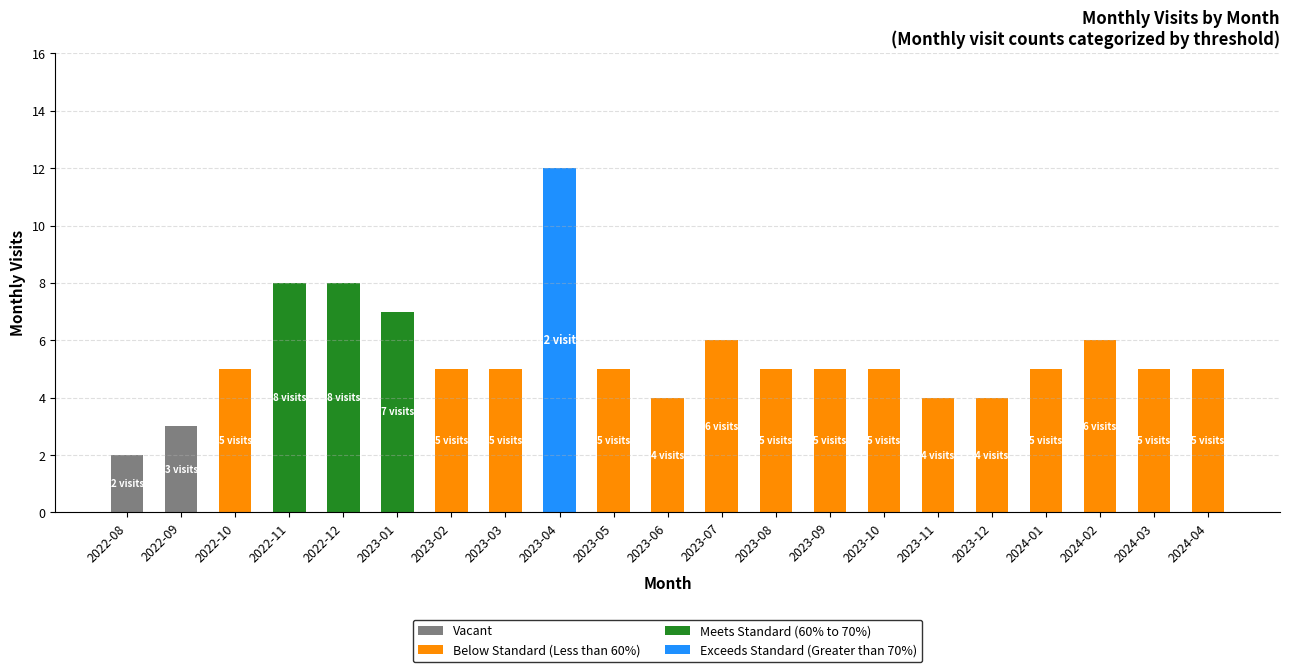

At which category is the sum across all series the highest?

2023-04